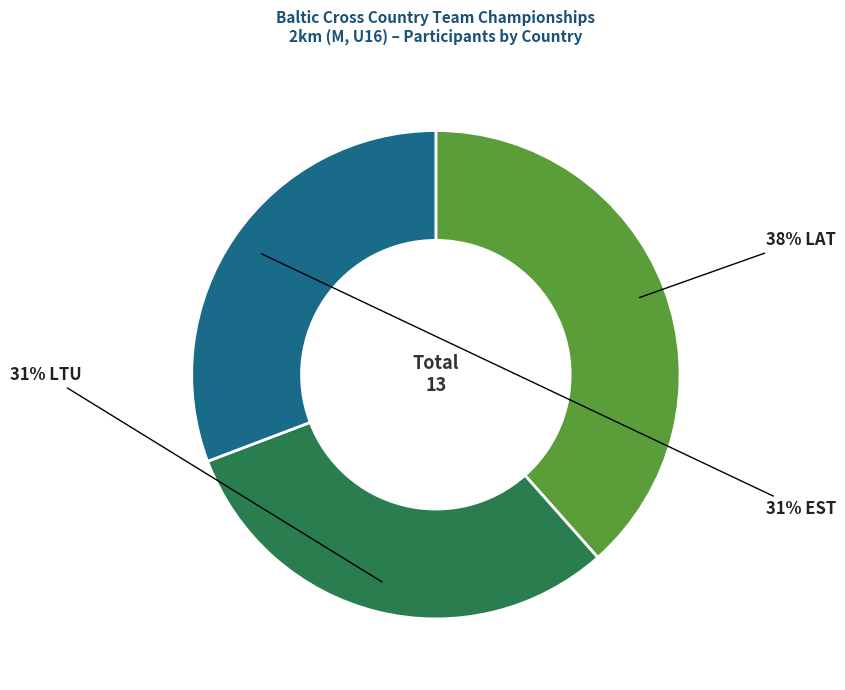

Is there any slice that represents more than half of the pie?

No